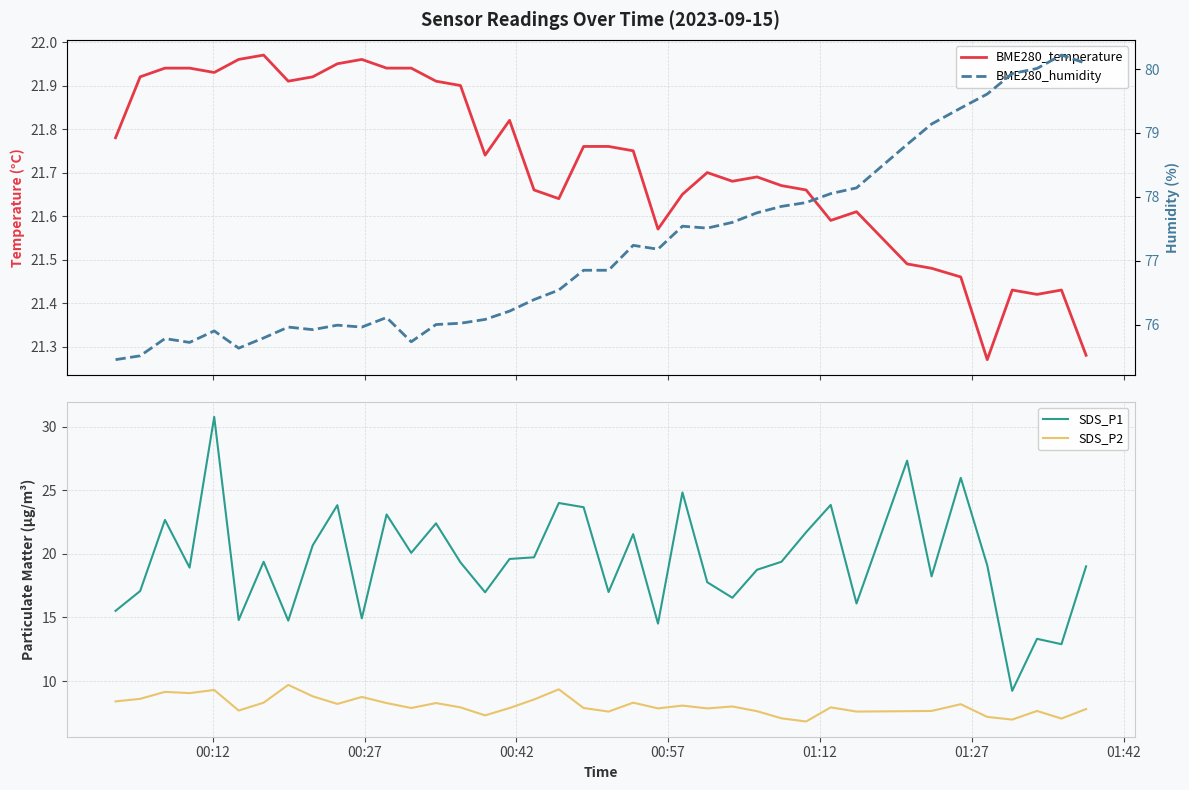

True or false: BME280_humidity and BME280_temperature intersect in this chart.

False